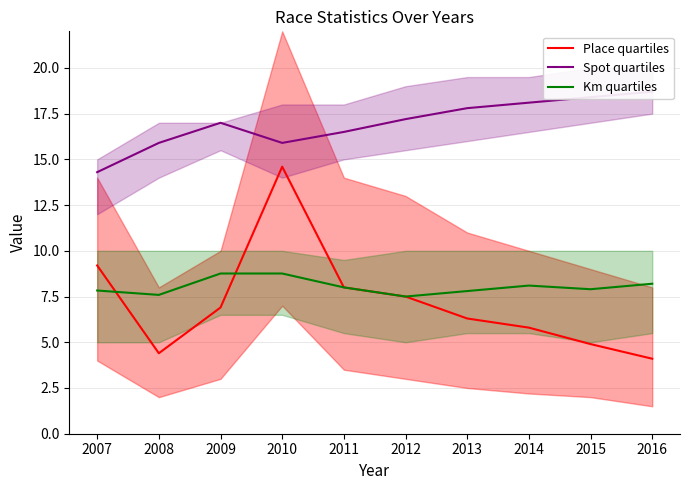

What is the difference between the maximum and minimum values in the Km quartiles series?

1.3